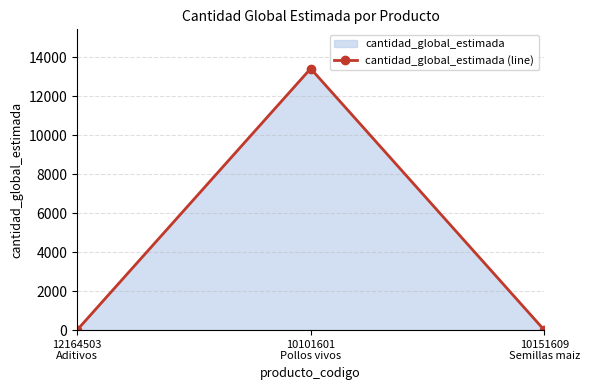

Which label corresponds to the smallest value in the chart?

12164503
Aditivos